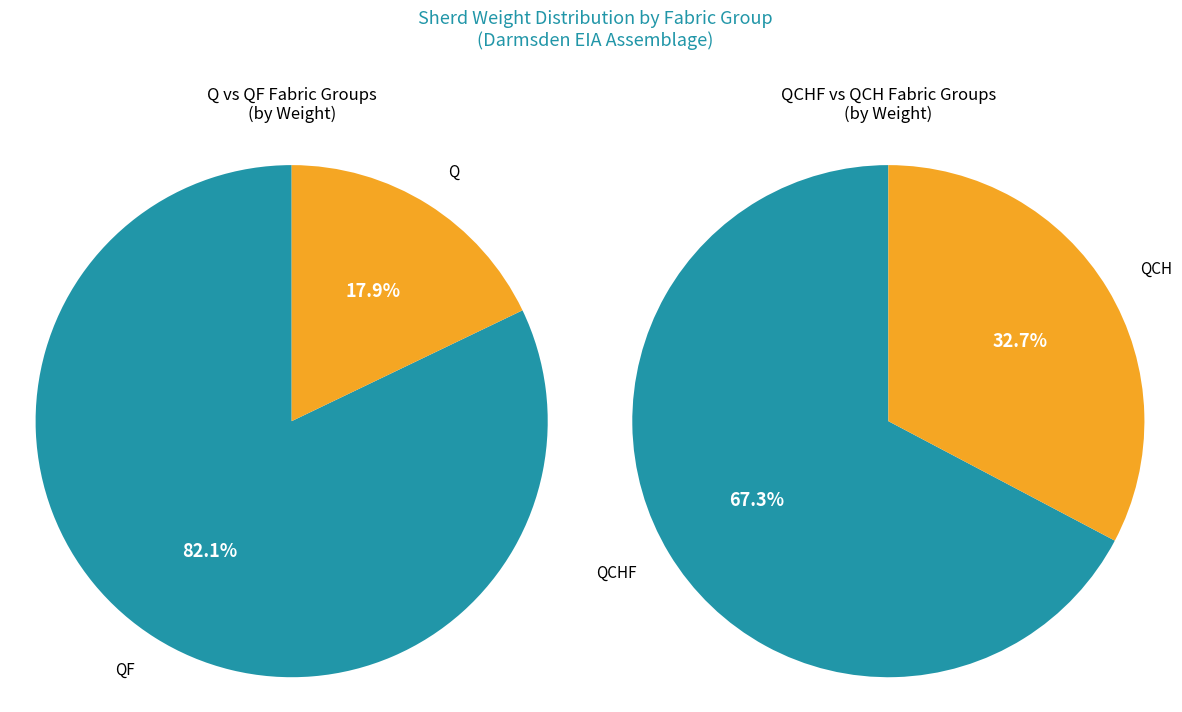

Which has a higher value, QCH1 or Q1-1?

QCH1